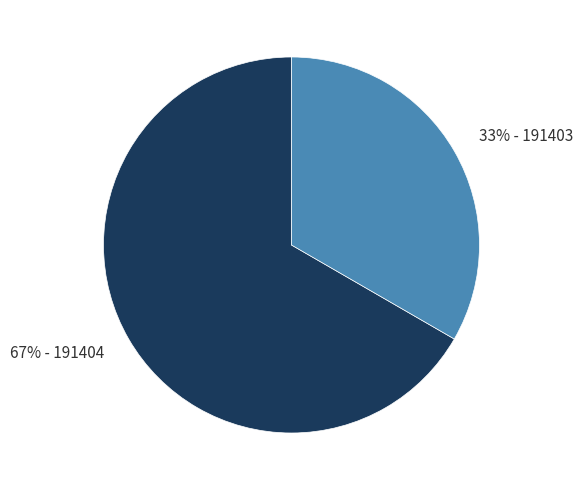

Is there a majority slice in this chart?

Yes